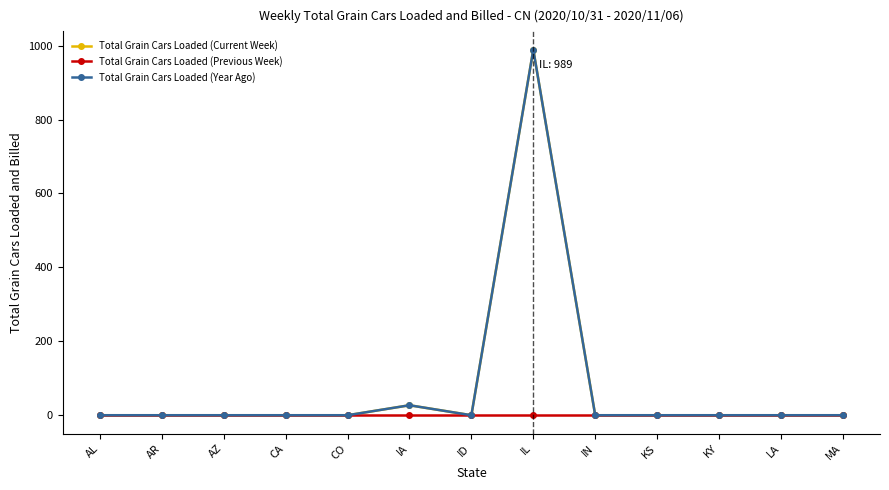

Reading left to right, list all the values displayed in this chart.

Total Grain Cars Loaded (Current Week): AL=0	AR=0	AZ=0	CA=0	CO=0	IA=27	ID=0	IL=989	IN=0	KS=0	KY=0	LA=0	MA=0
Total Grain Cars Loaded (Previous Week): AL=0	AR=0	AZ=0	CA=0	CO=0	IA=0	ID=0	IL=0	IN=0	KS=0	KY=0	LA=0	MA=0
Total Grain Cars Loaded (Year Ago): AL=0	AR=0	AZ=0	CA=0	CO=0	IA=27	ID=0	IL=989	IN=0	KS=0	KY=0	LA=0	MA=0